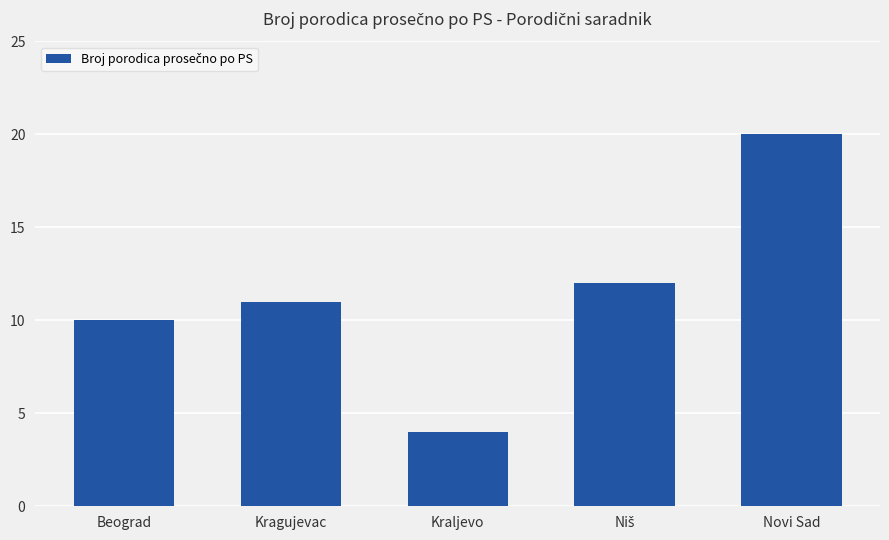

Between Kraljevo and Beograd, which is larger?

Beograd